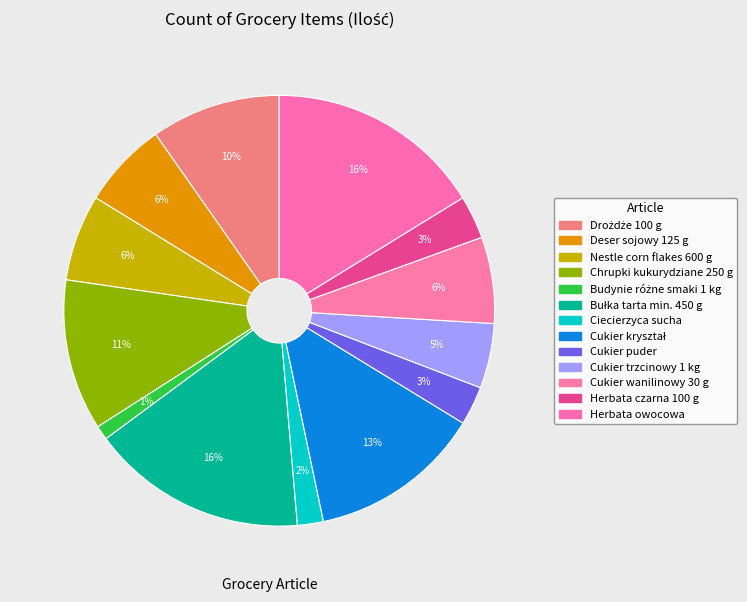

True or false: Bułka tarta min. 450 g accounts for 16% of the total.

True